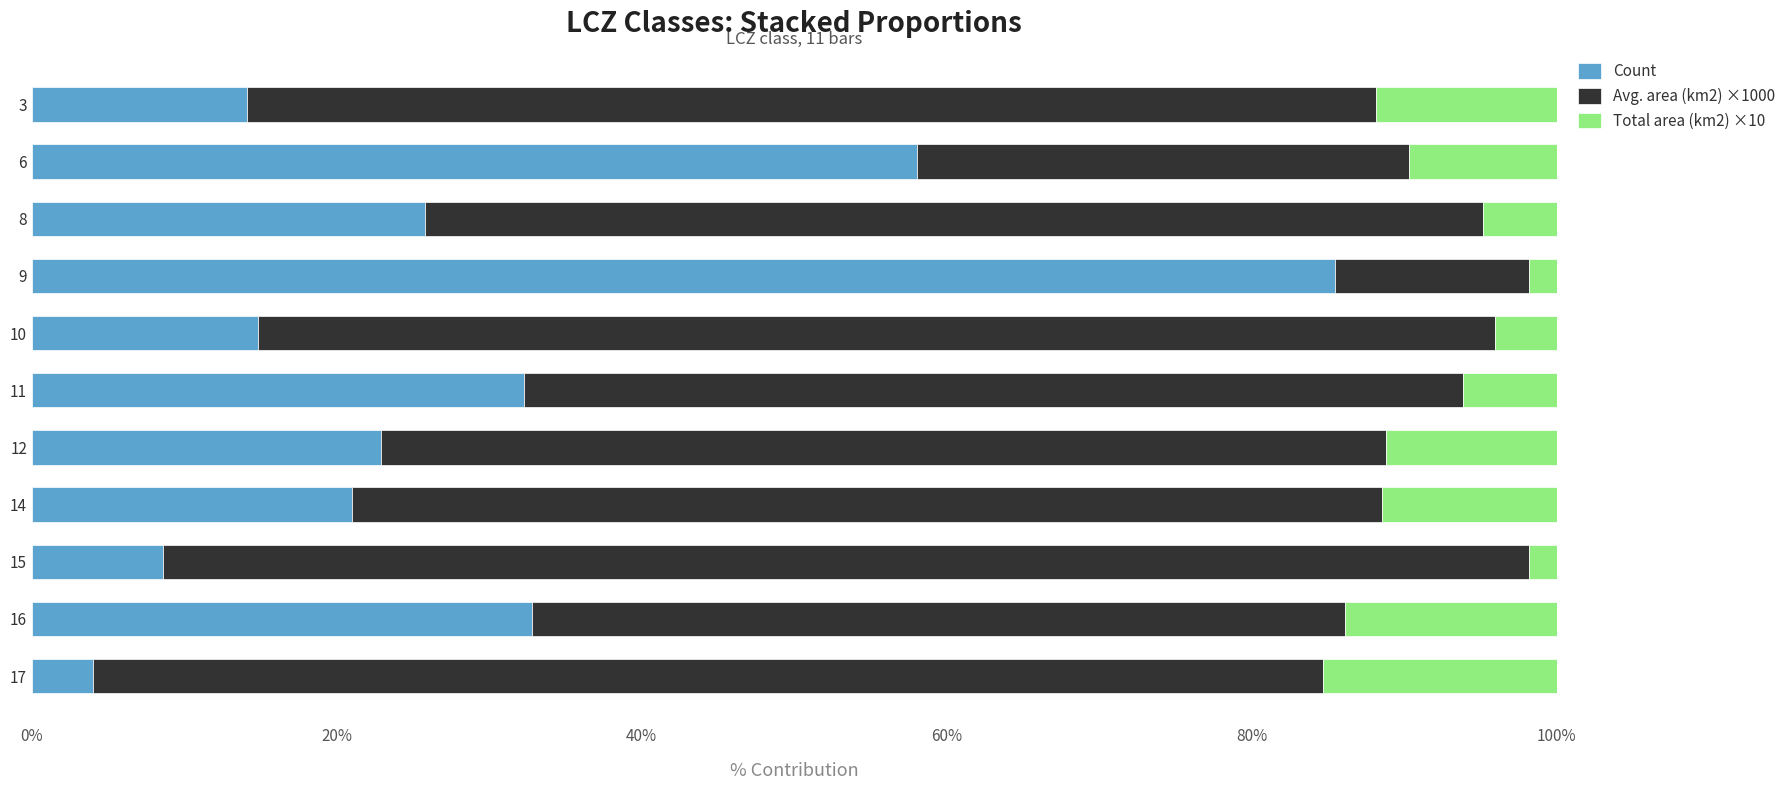

The value of Count at 11 is 32.3. True or false?

True